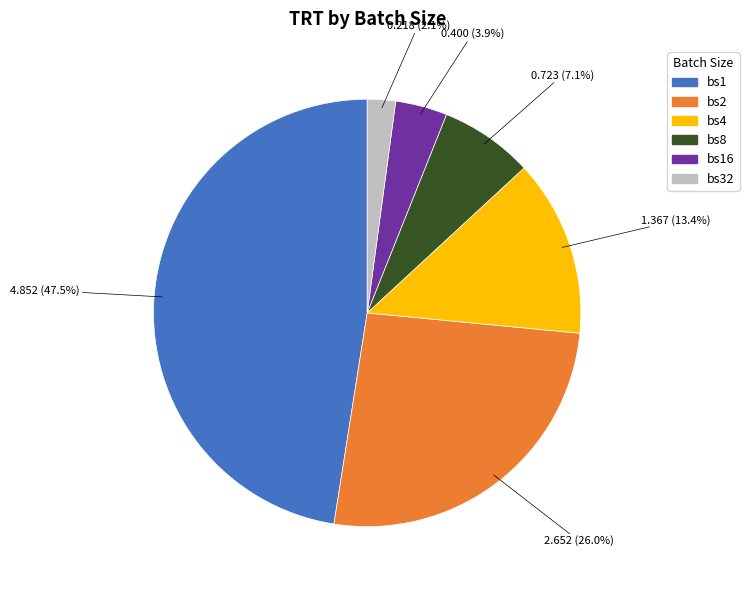

Rank the categories by value from lowest to highest.

bs32, bs16, bs8, bs4, bs2, bs1